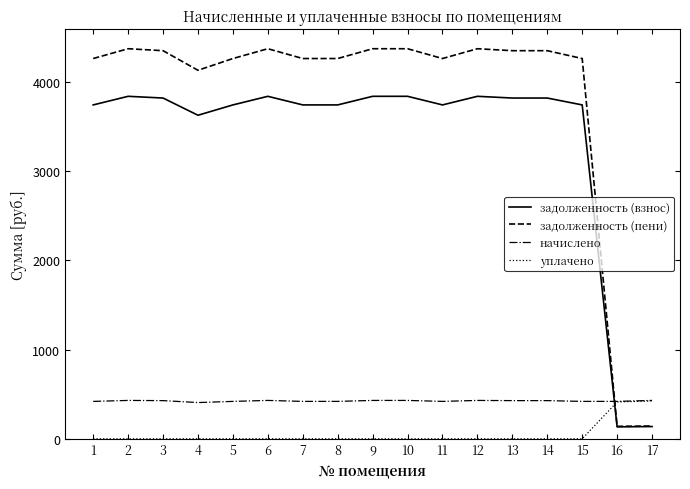

Which series has the largest range (max minus min)?

задолженность (пени)